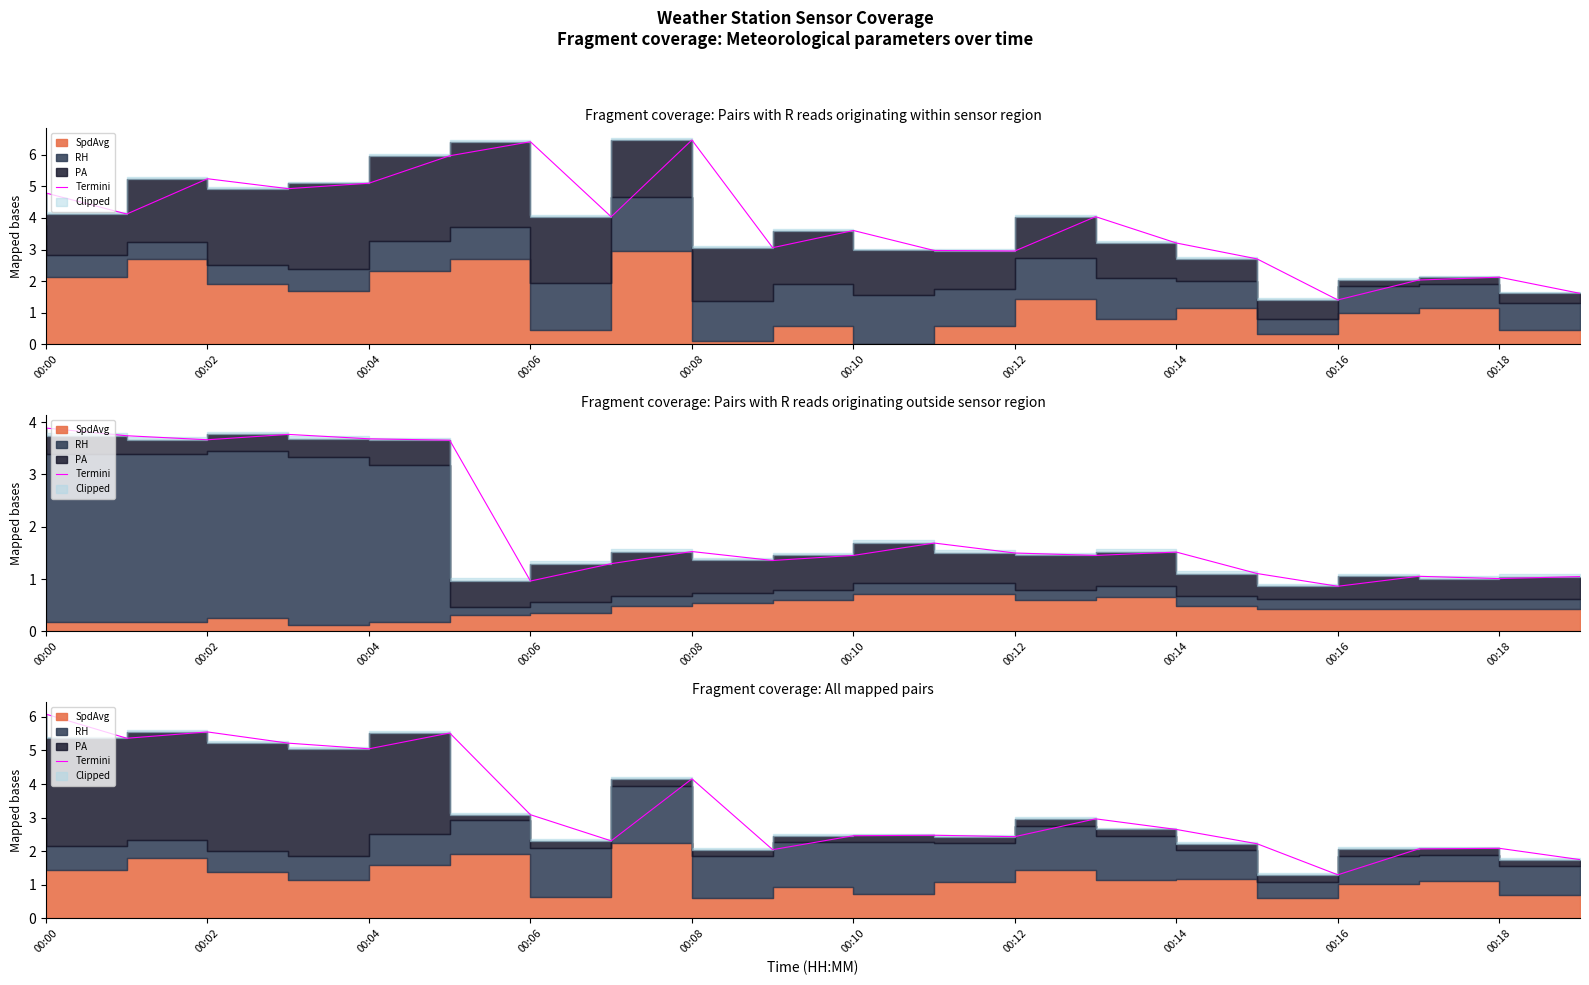

Approximately how many times larger is the value at 15 compared to 11?

0.9